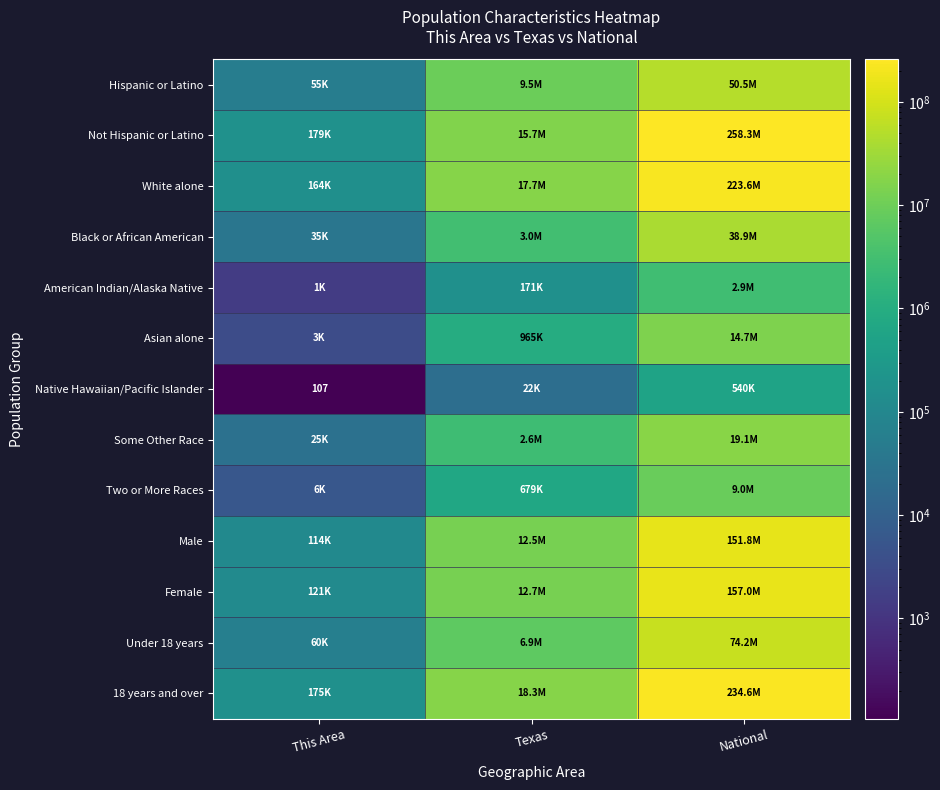

What is the maximum value for Not Hispanic or Latino?

258267944